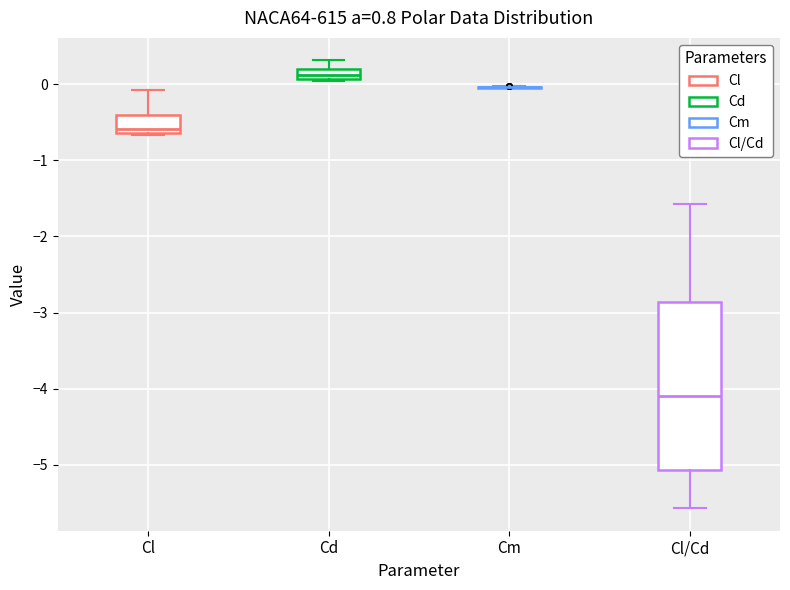

Which box is the tallest, from its lower edge to its upper edge?

Cl/Cd